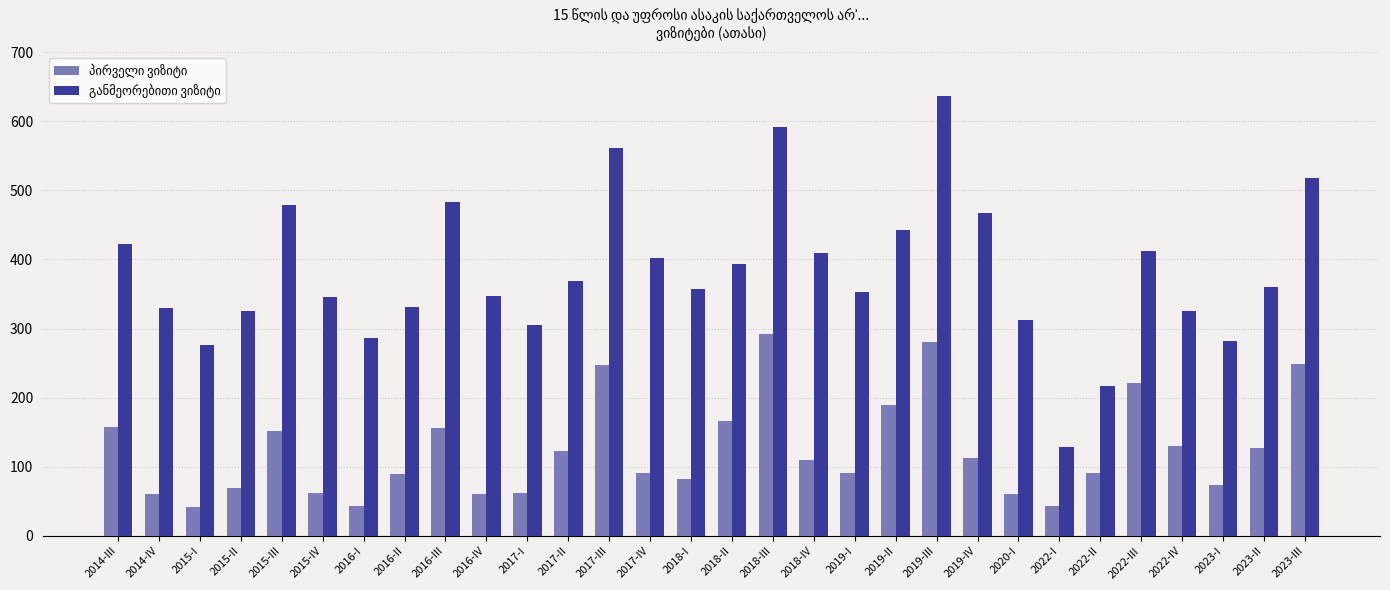

How many groups of bars are there?

30